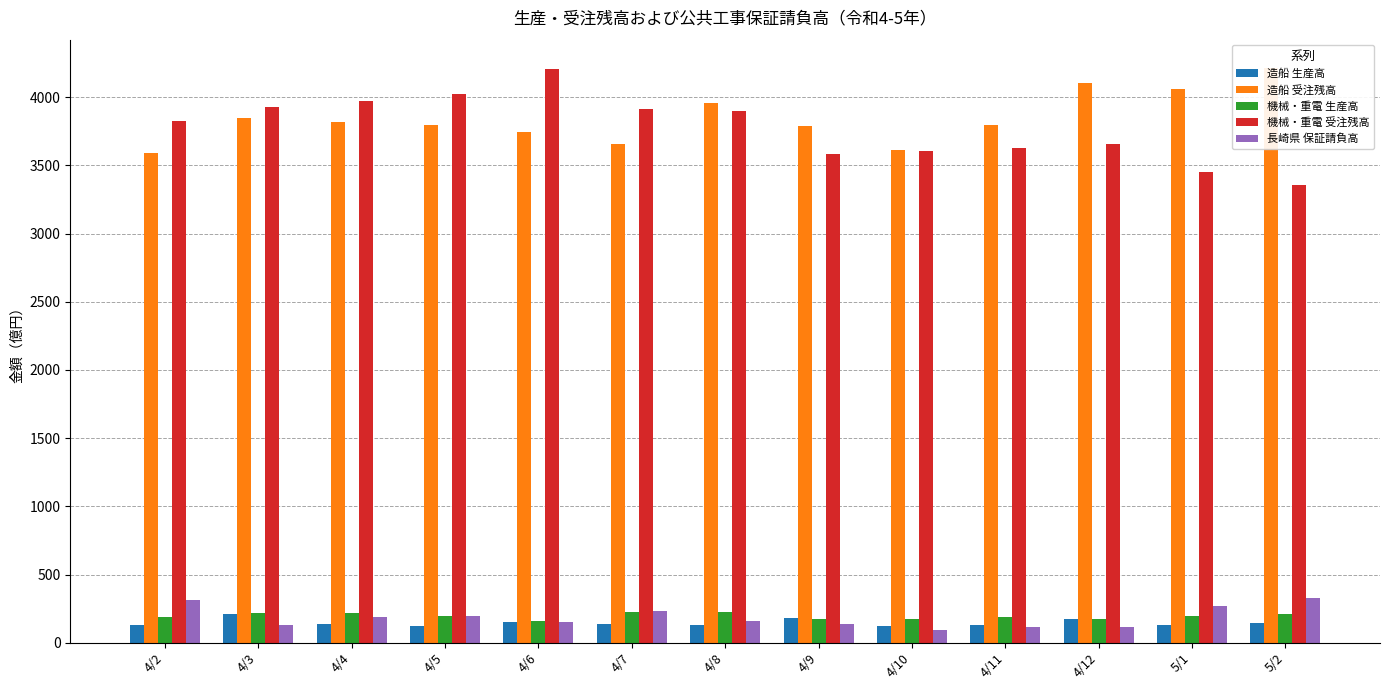

Is the value of 長崎県 保証請負高 at 4/12 greater than the value of 造船 生産高 at 4/6?

No